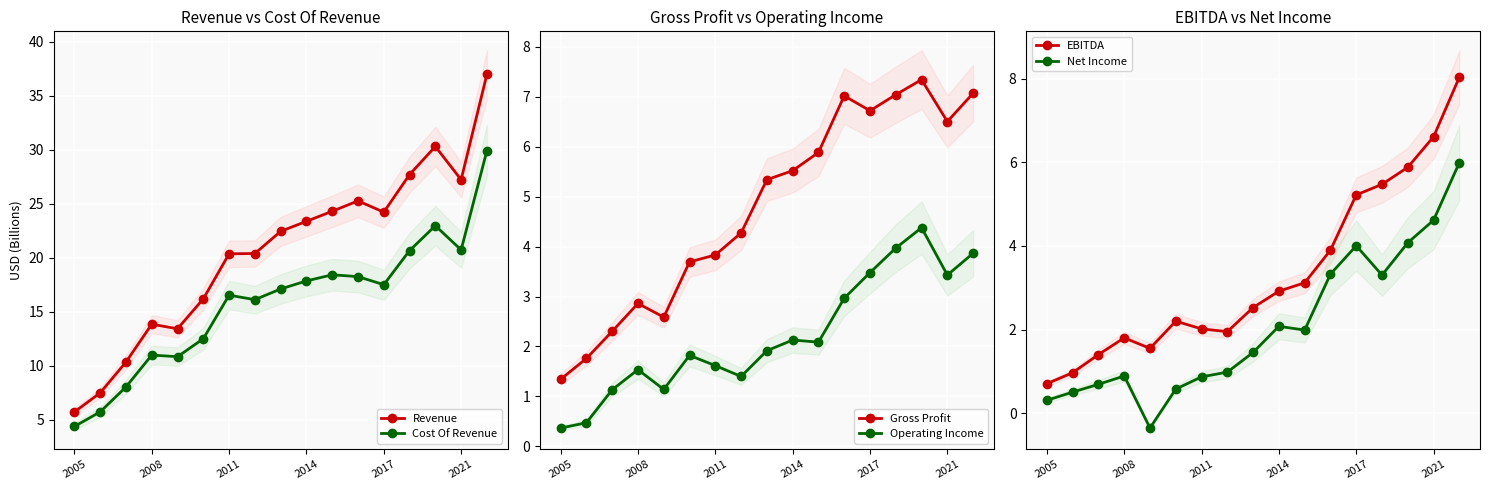

True or false: Gross Profit and Cost Of Revenue intersect in this chart.

False